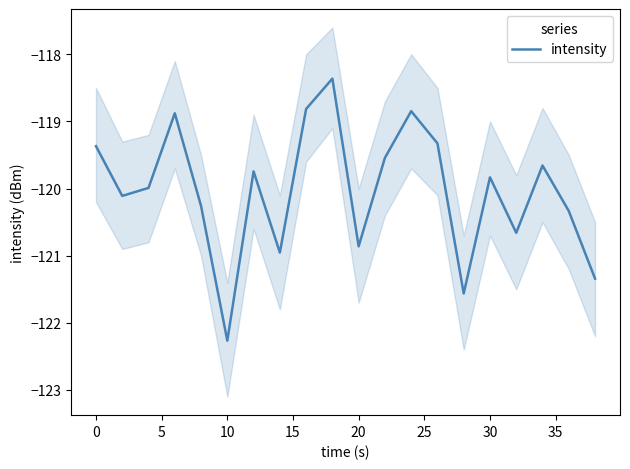

Reading left to right, extract all data points from this chart.

-119.4	-120.1	-120.0	-118.9	-120.3	-122.3	-119.7	-121.0	-118.8	-118.4	-120.9	-119.5	-118.8	-119.3	-121.6	-119.8	-120.7	-119.7	-120.3	-121.3